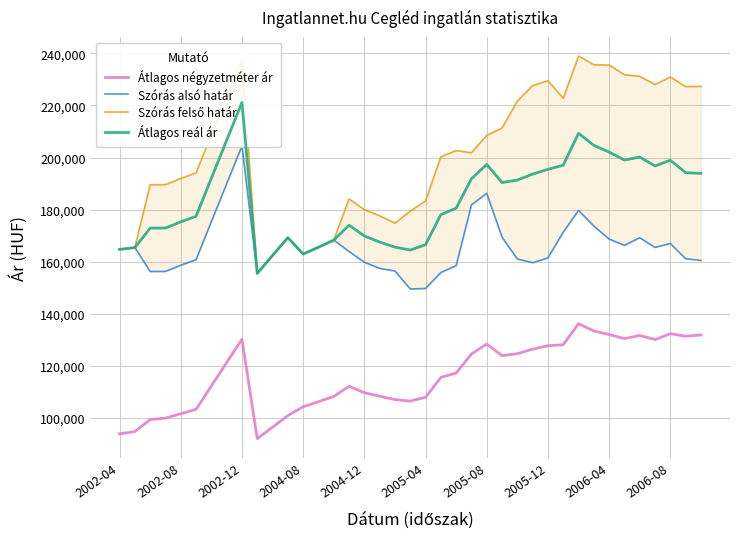

What is the maximum value for Átlagos négyzetméter ár?

136186